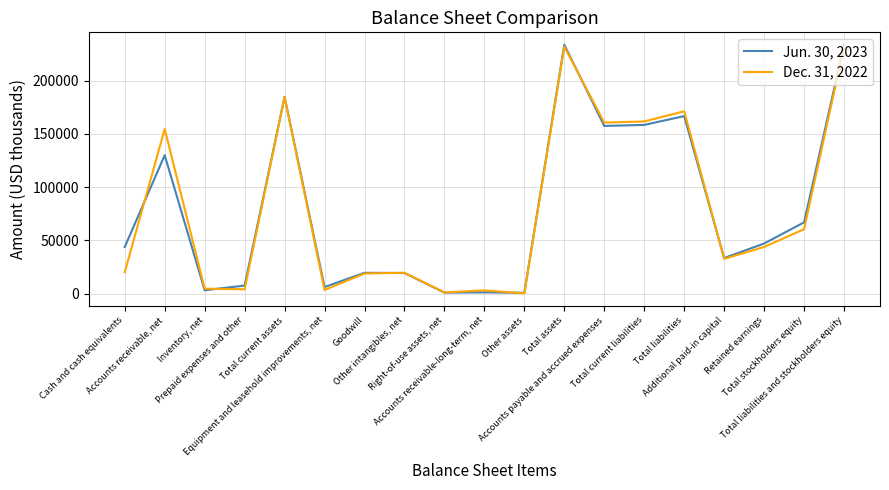

List the series in order of their overall mean, lowest first.

Dec. 31, 2022, Jun. 30, 2023